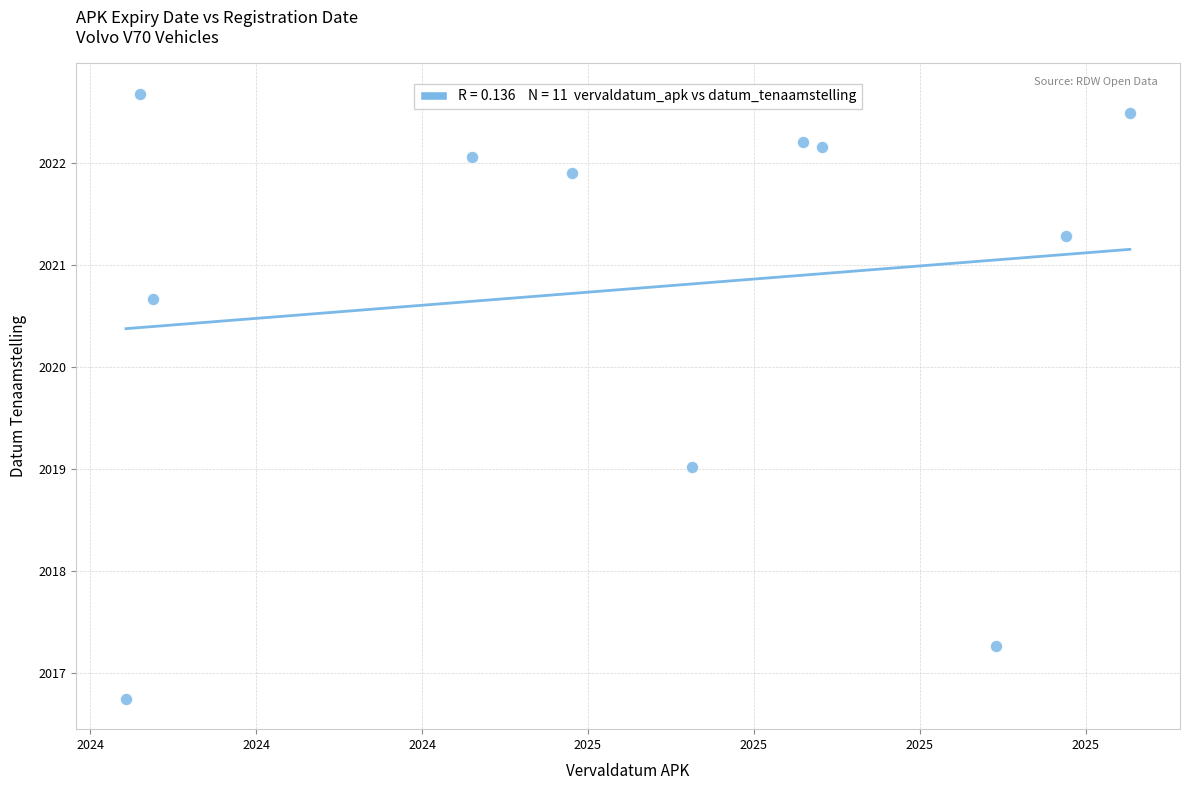

What is the average Y value?

2020.8